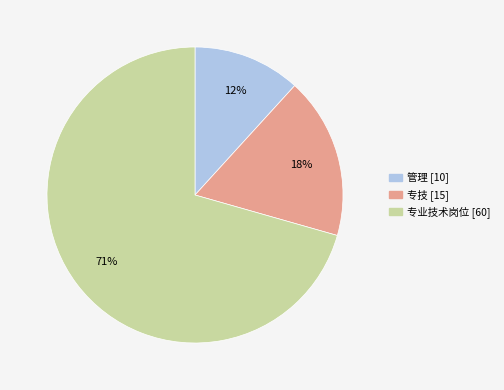

Which has a higher value, 专业技术岗位 or 管理?

专业技术岗位